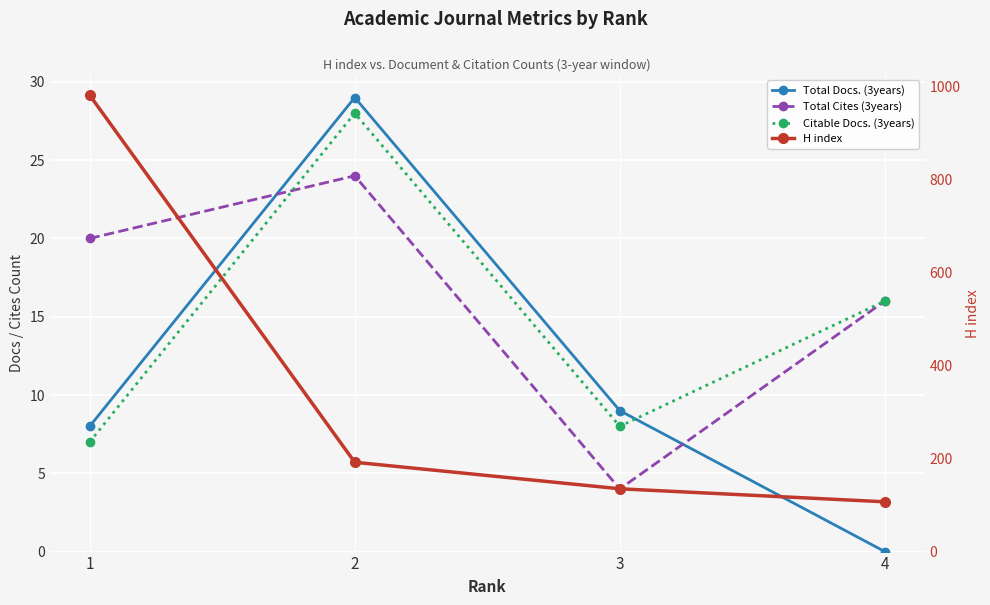

What is the sum of all Total Cites (3years) values?

64